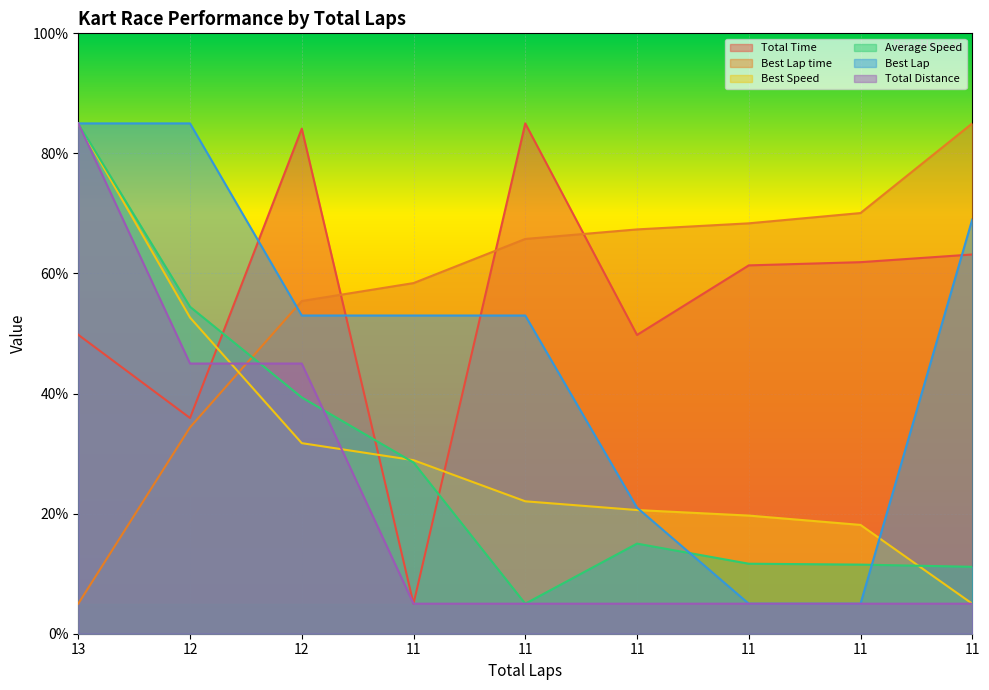

Which series has the widest spread of values?

Total Time